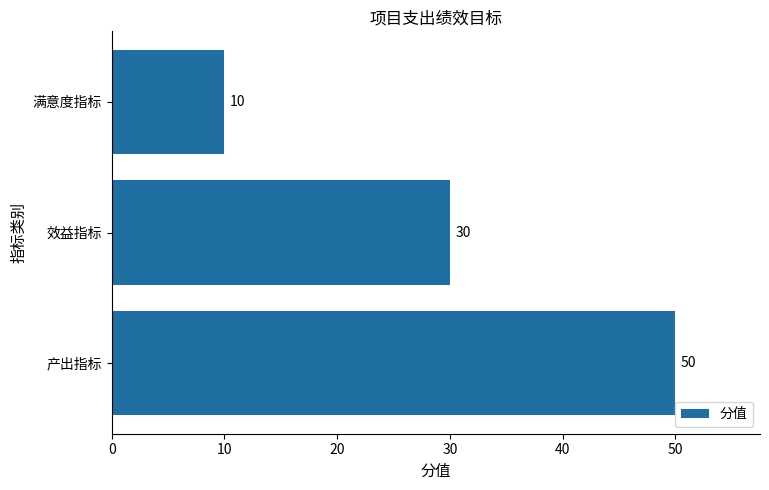

What is the sum of all values?

90